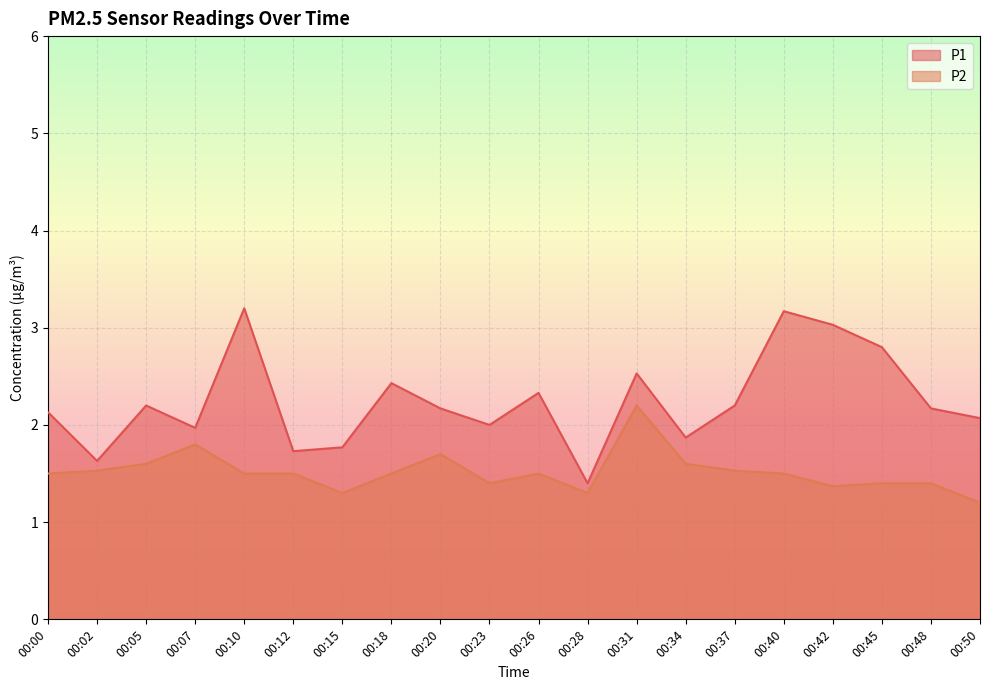

True or false: P1 and P2 cross at least once.

False